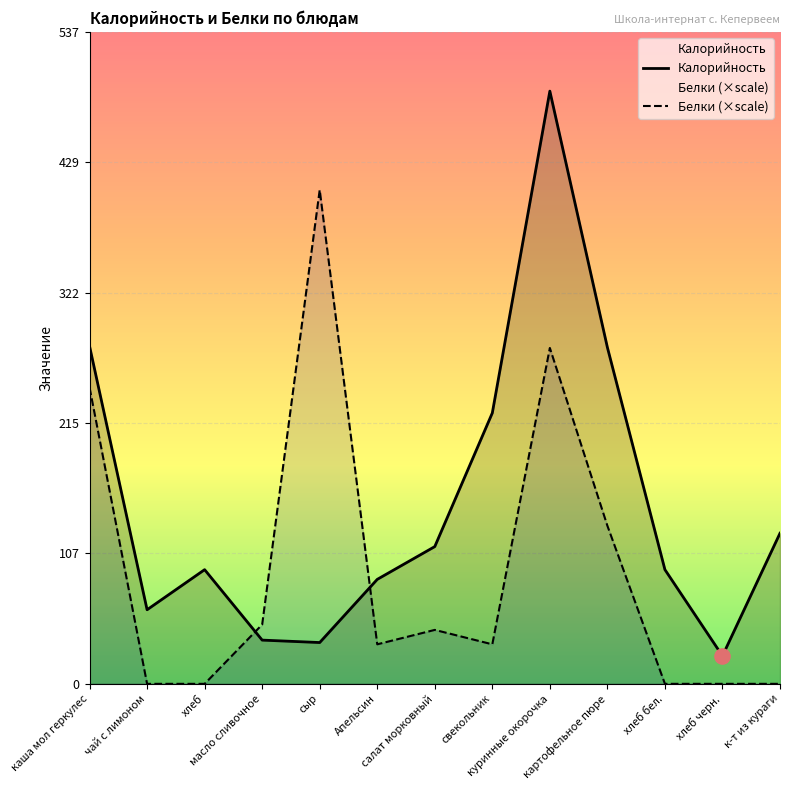

What is the total value across all series at хлеб черн.?

23.0